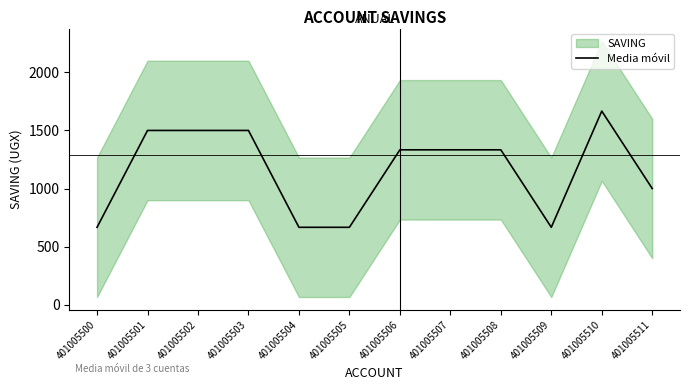

How many interior local valleys (lower than both neighbors) does the data have?

1